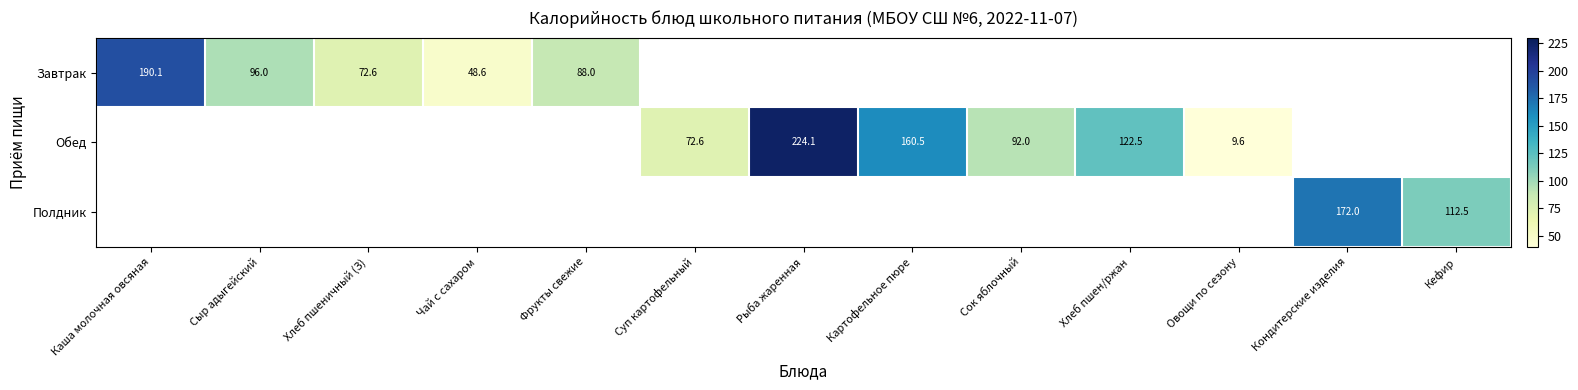

The value of Полдник at Кондитерские изделия is 172.0. True or false?

True